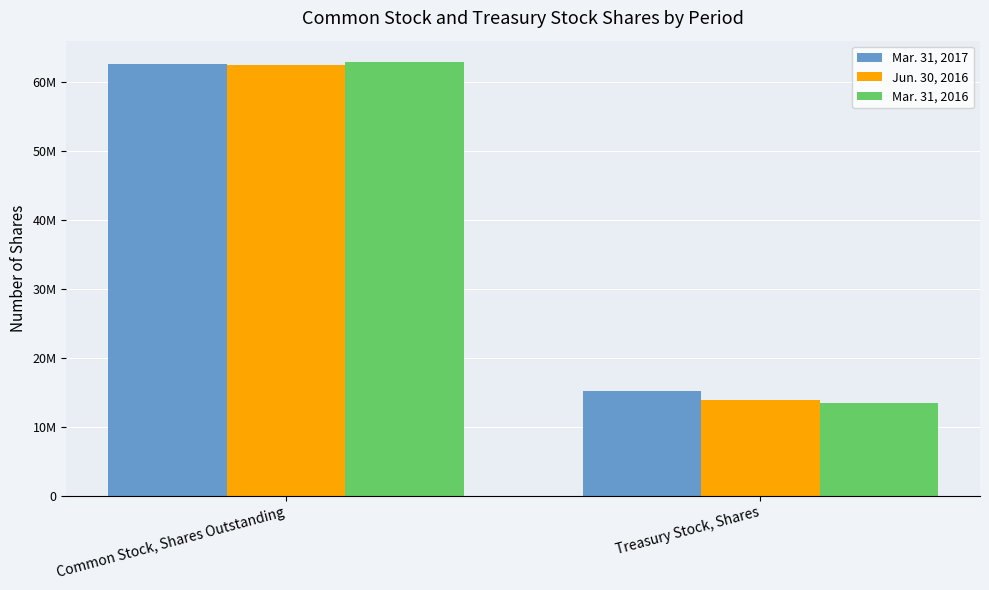

Which series changed the most between Common Stock, Shares Outstanding and Treasury Stock, Shares?

Mar. 31, 2016